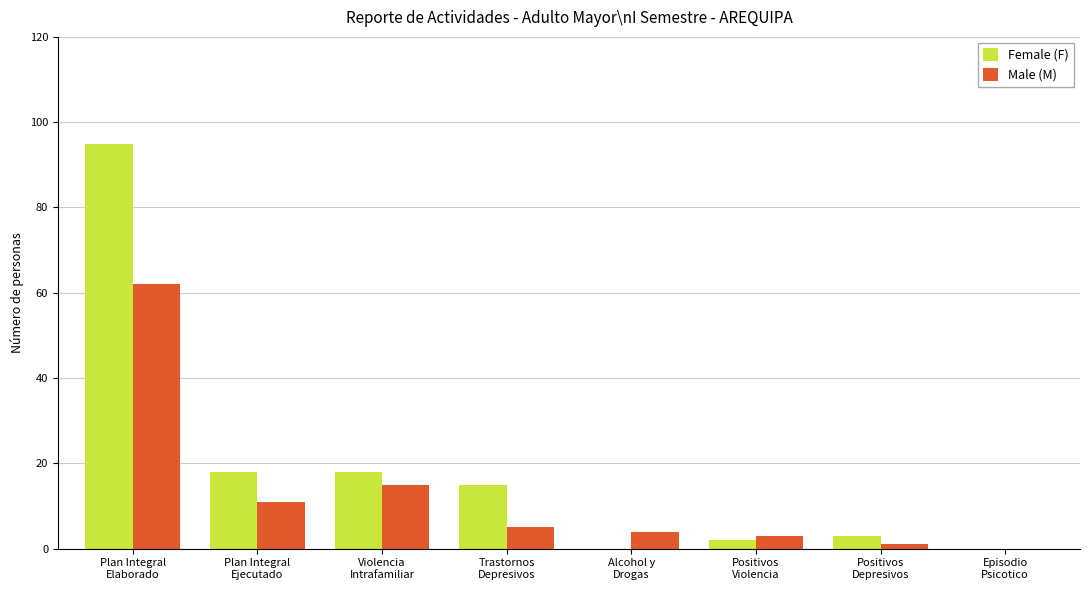

Are the bars grouped side by side (vs. stacked)?

Yes